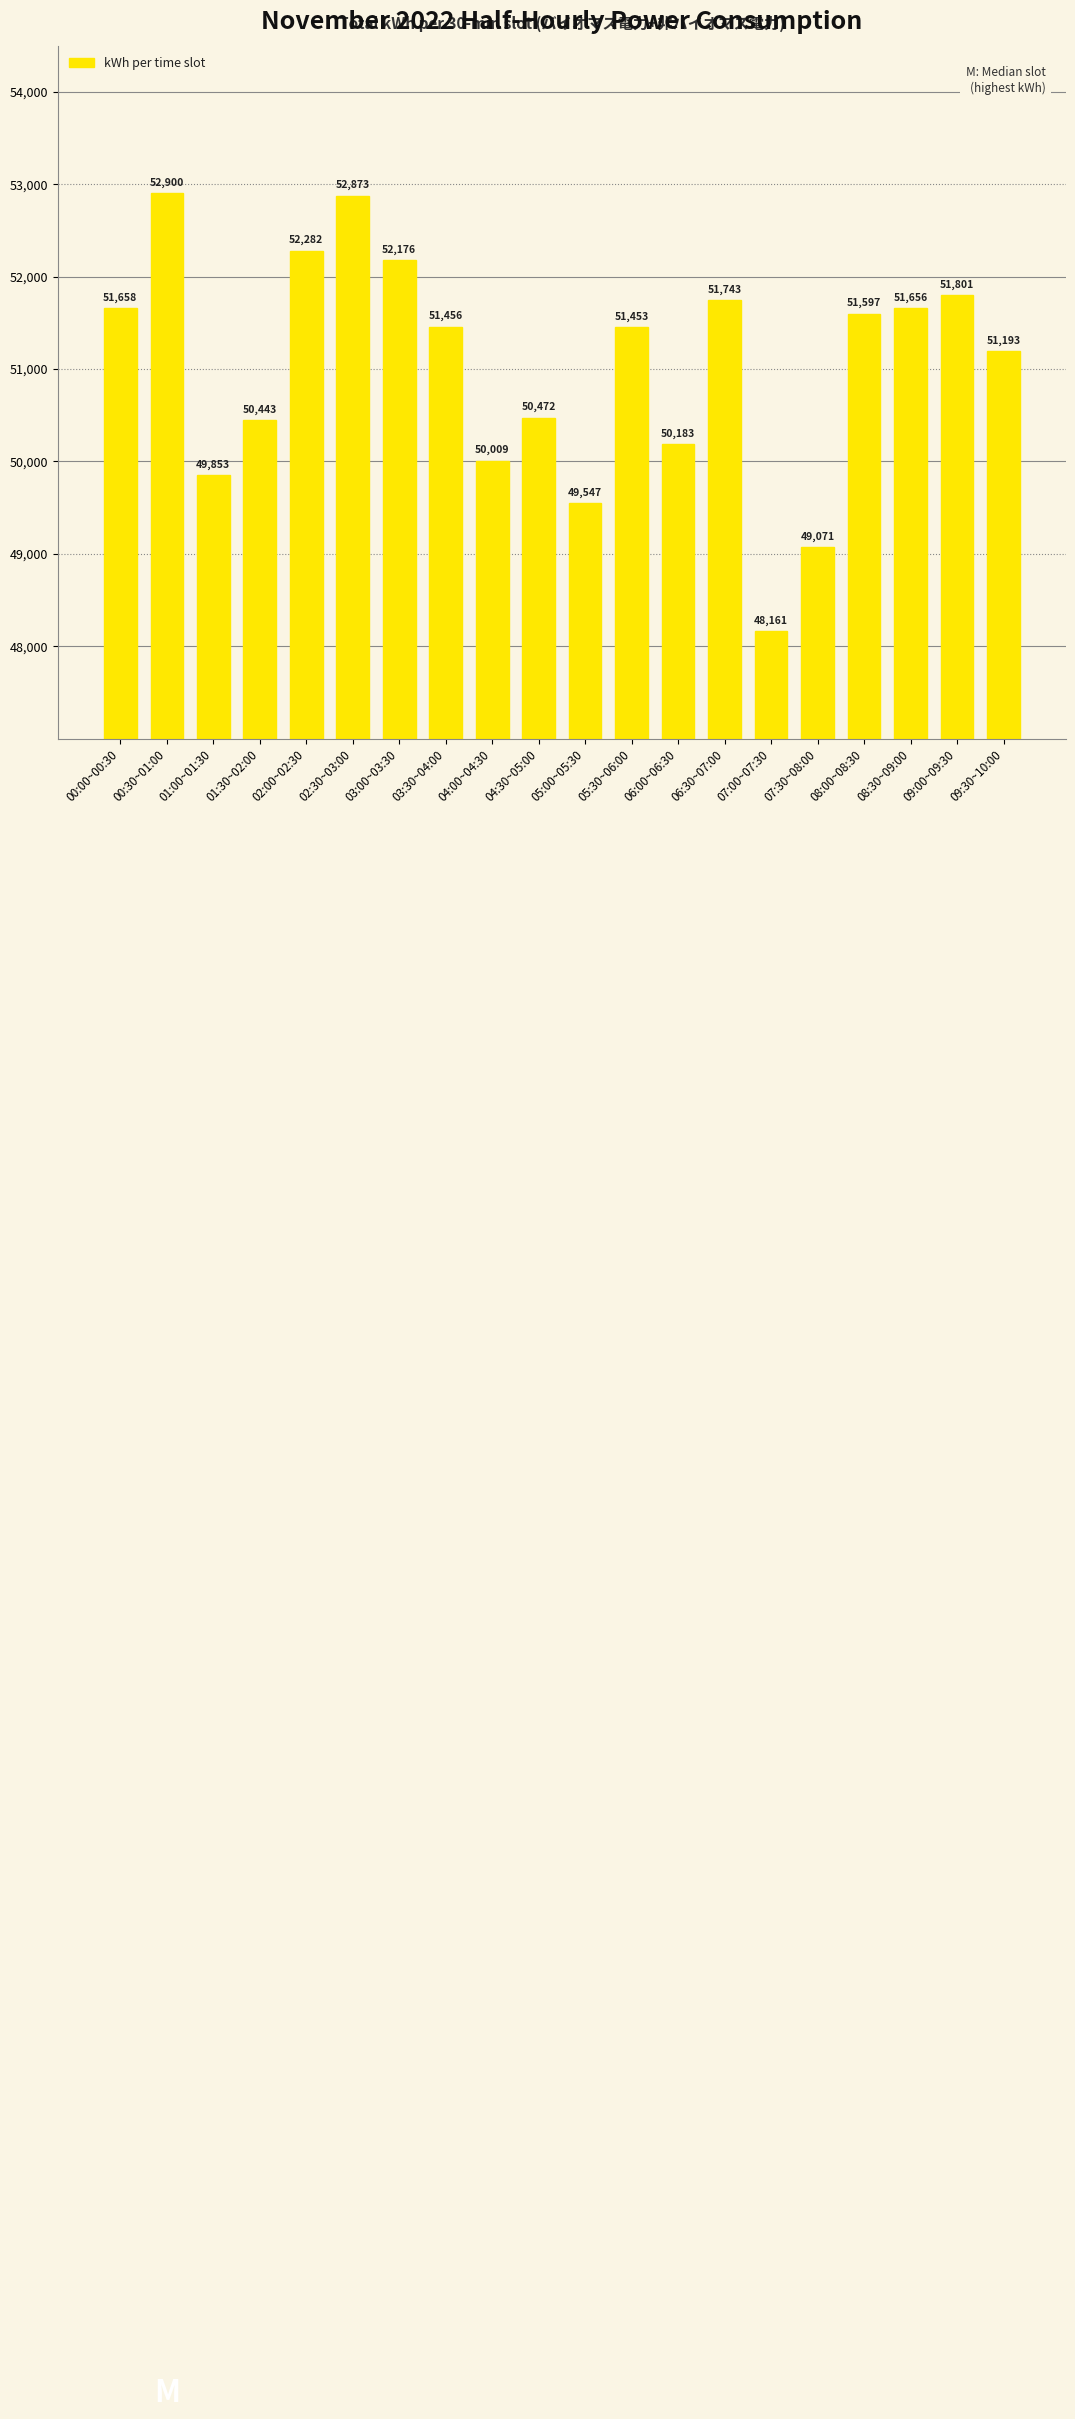

What position from the left is 03:30~04:00?

8